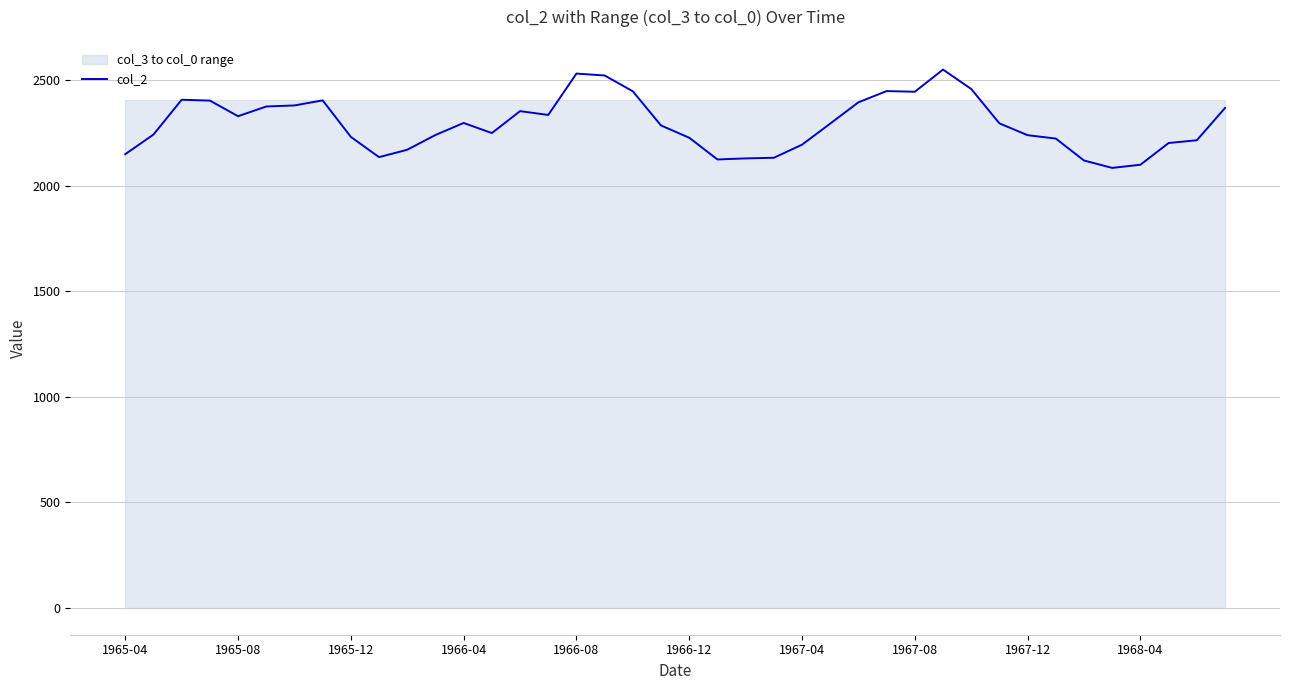

What is the highest value of the col_2 series?

2551